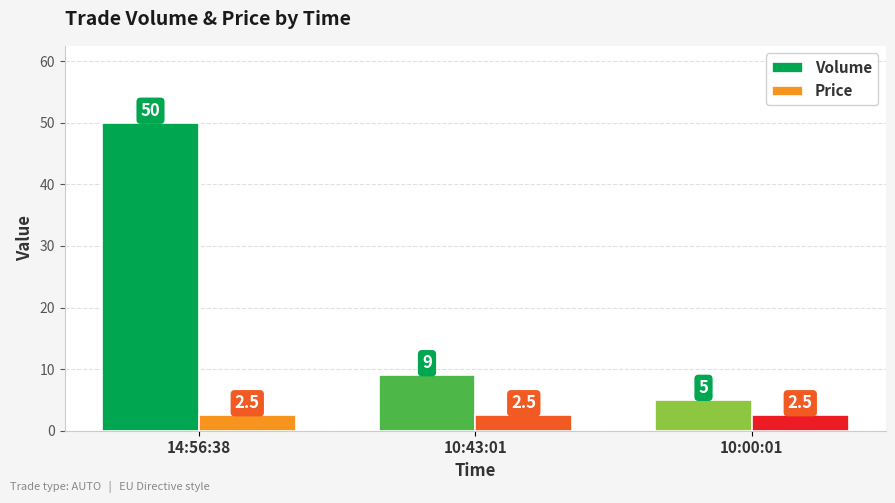

Which series changed the most between 14:56:38 and 10:00:01?

Volume